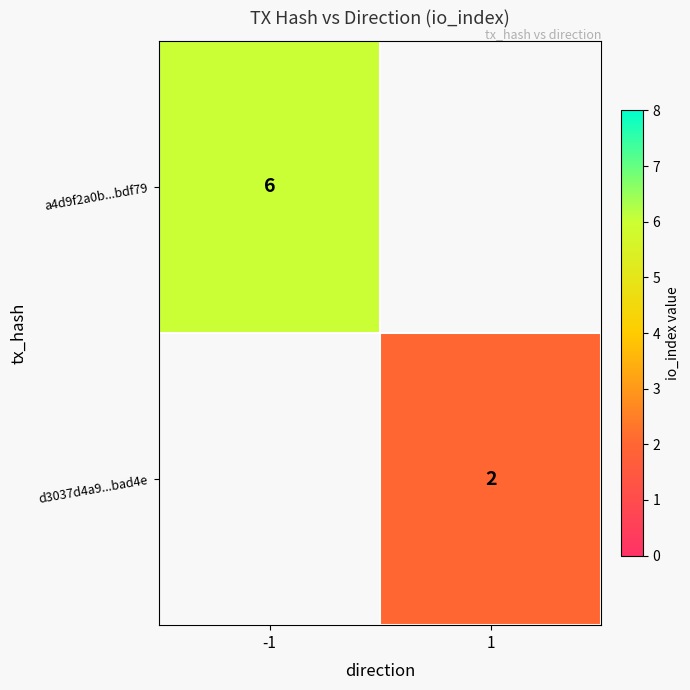

The d3037d4a9...bad4e series shows 1 at 1. True or false?

False